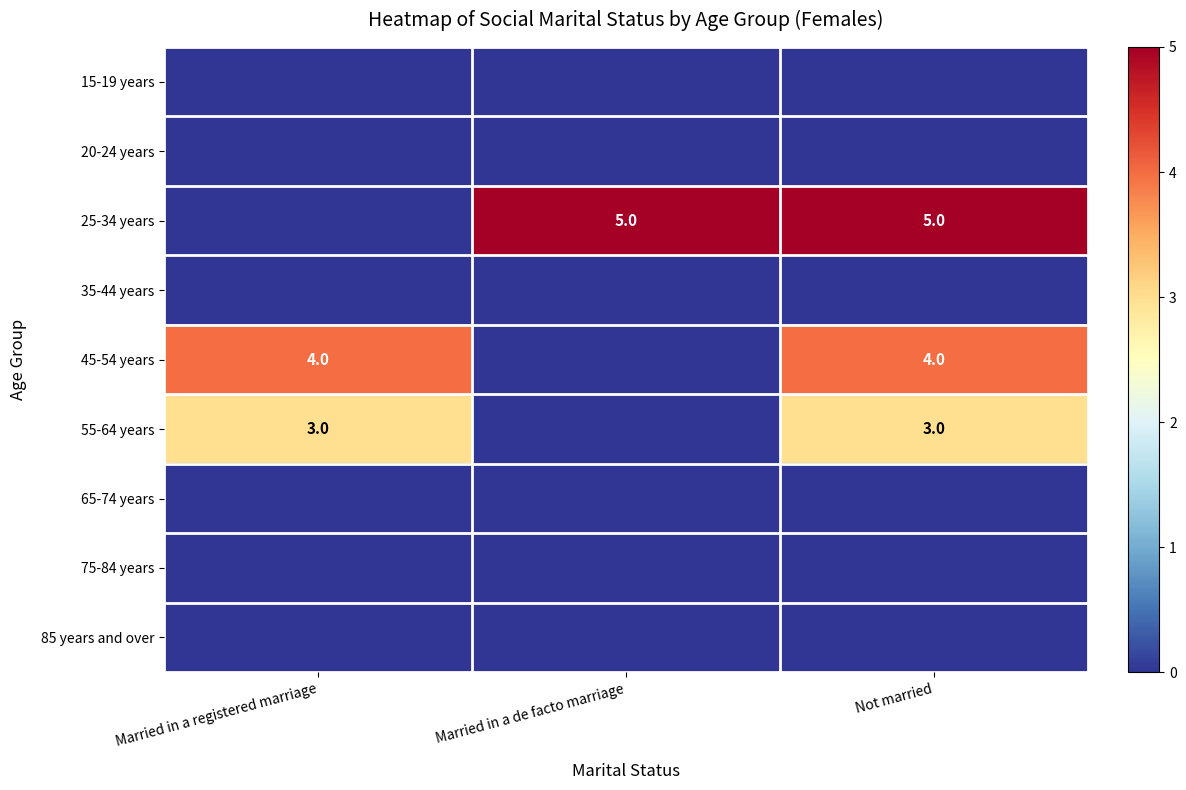

True or false: 25-34 years has a value of 5 at Not married.

True